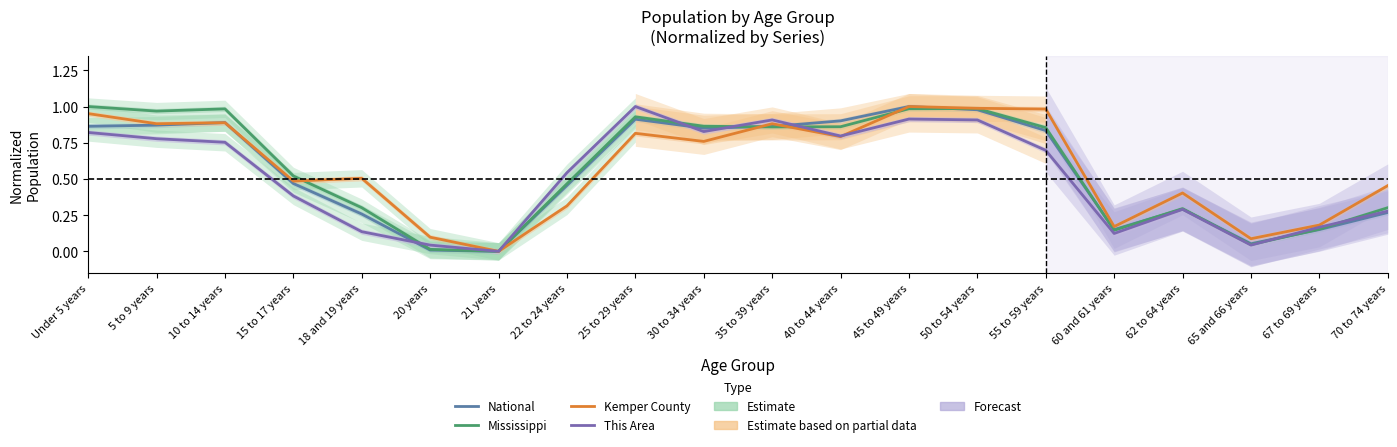

What is the spread (max minus min) of values at 20 years?

0.1